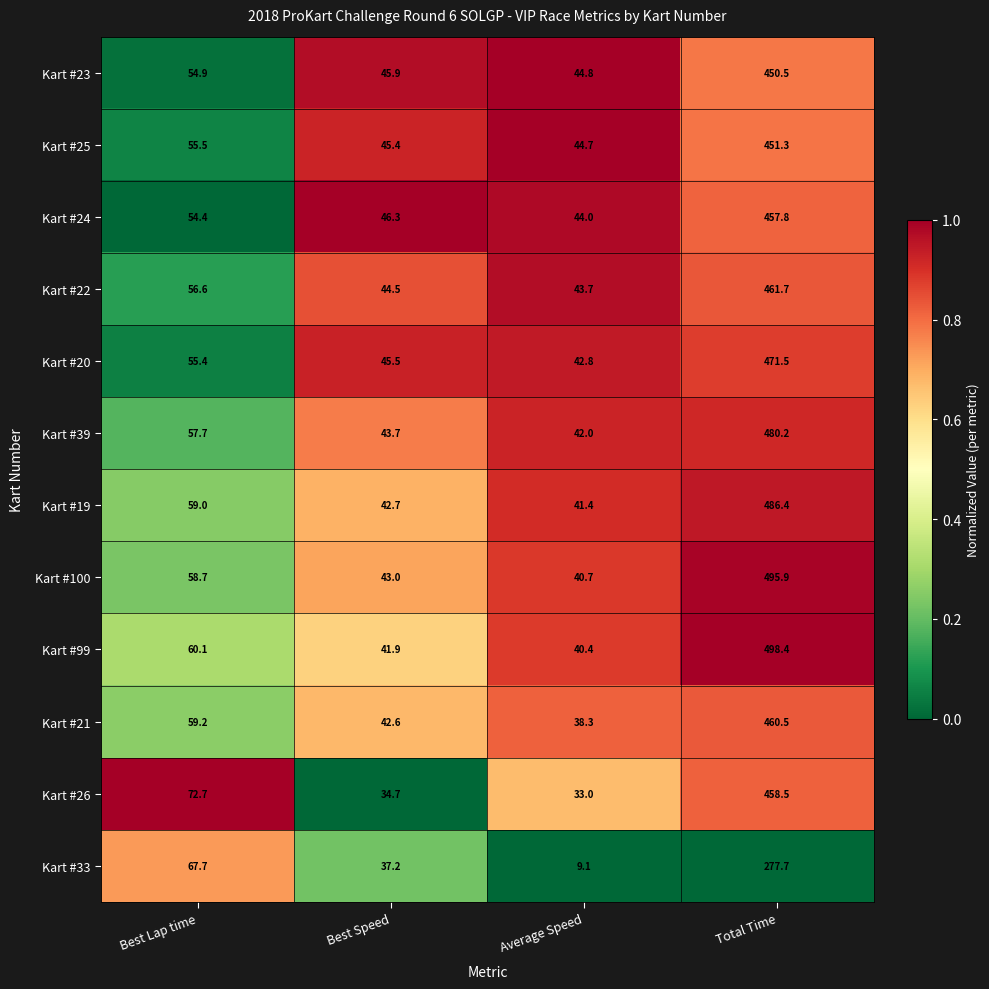

Which label corresponds to the largest value in the chart?

Total Time